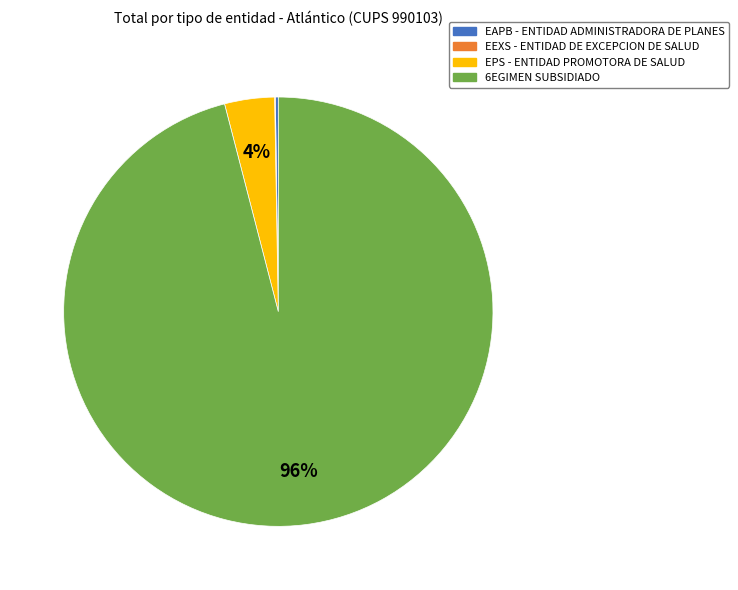

To the nearest percent, what is the average slice percentage?

25%